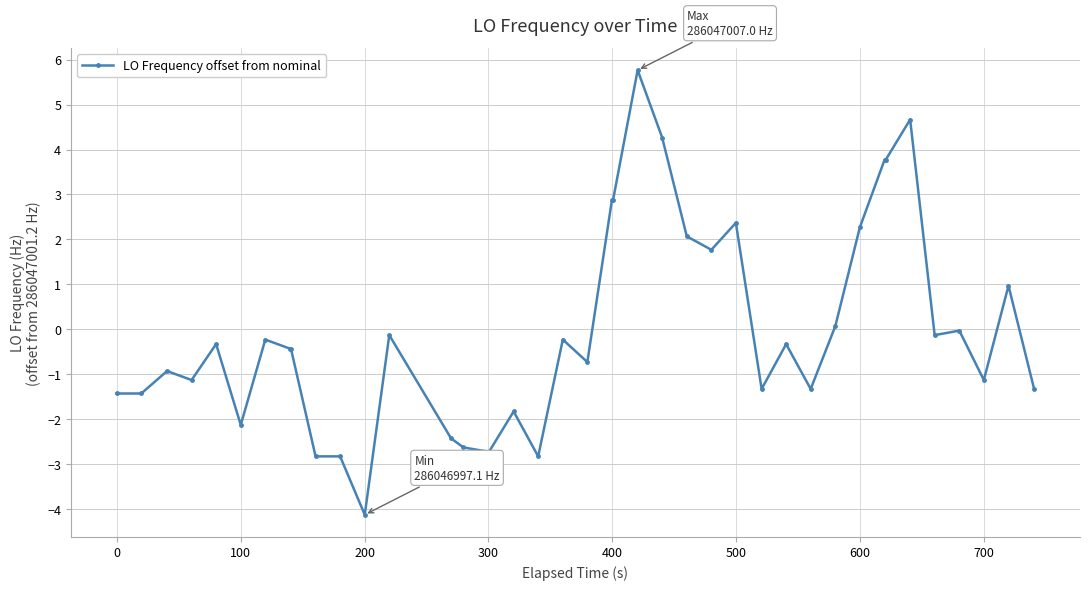

What is the value of the 26th point from the left?

1.8